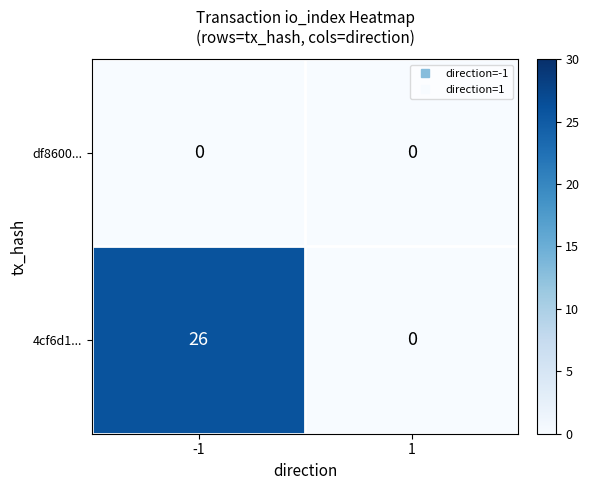

Rank the series by their maximum value, from lowest to highest.

df8600..., 4cf6d1...